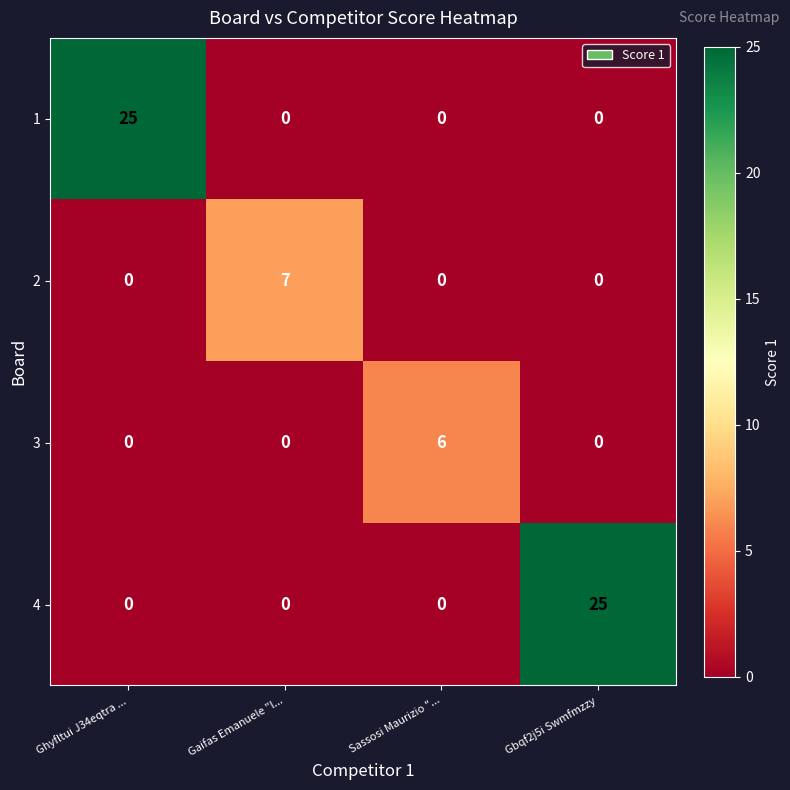

The value of 4 at Ghyfltui J34eqtra ... is 0. True or false?

True